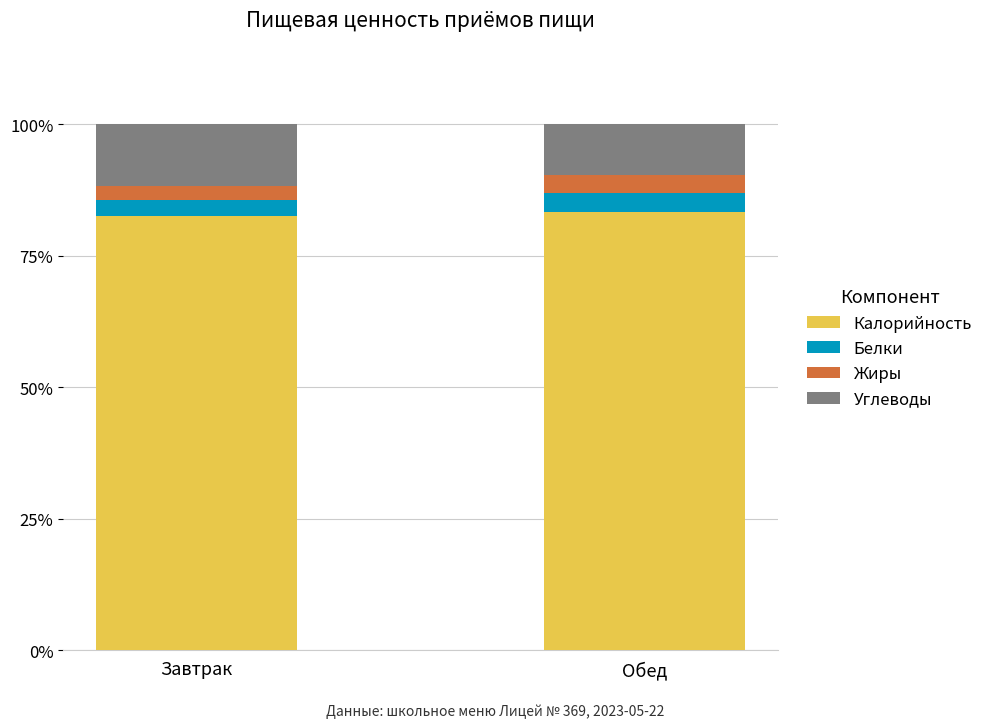

Reading left to right, transcribe the values for Калорийность.

Завтрак=82.6	Обед=83.3